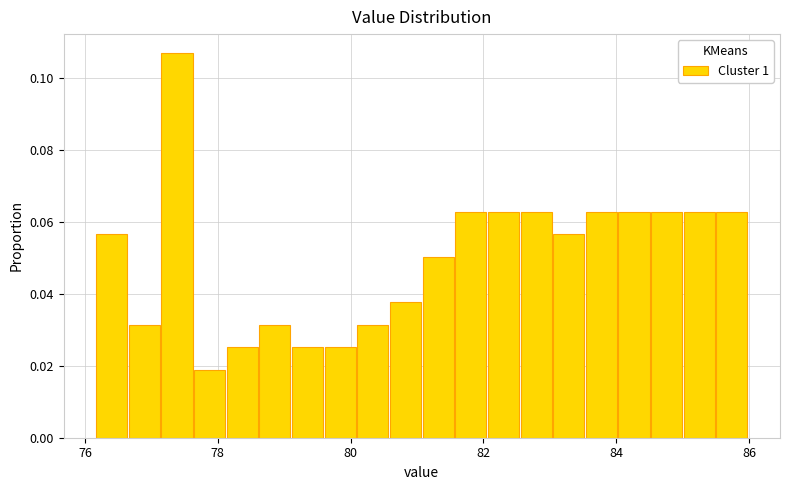

Around what value on the x-axis is the tallest bar? Give the approximate position of its centre, as read against the axis.

77.4